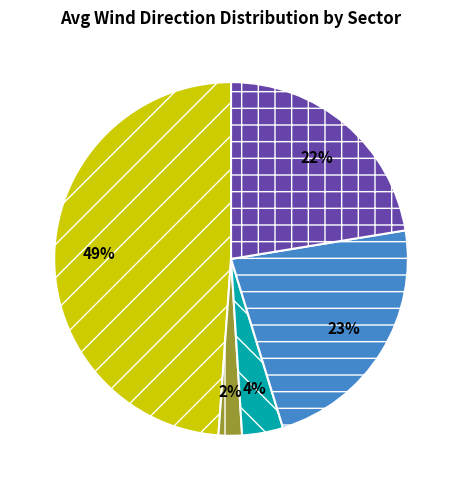

Is there any slice that represents more than half of the pie?

No